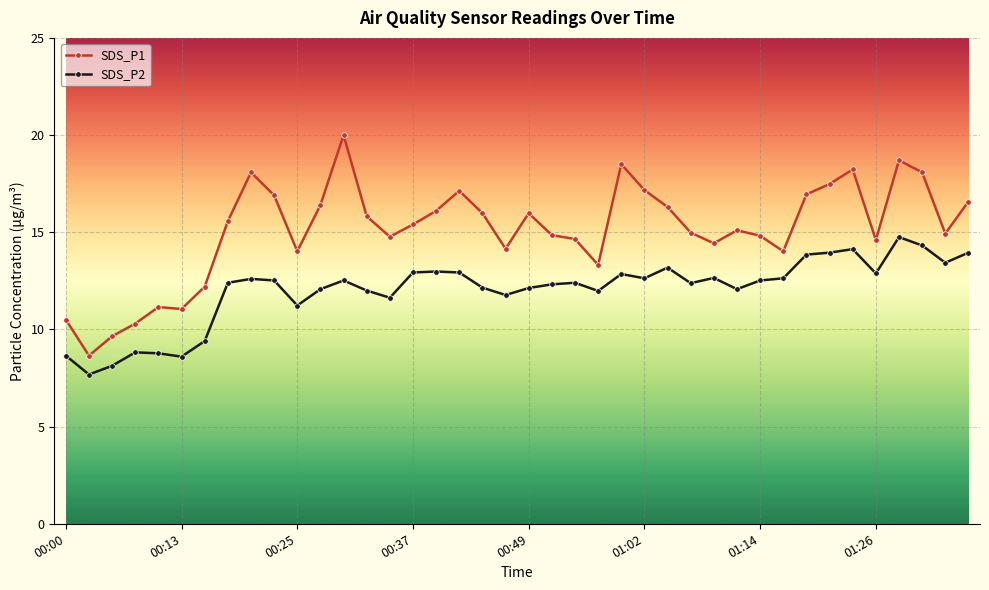

How many lines are shown in the chart?

2